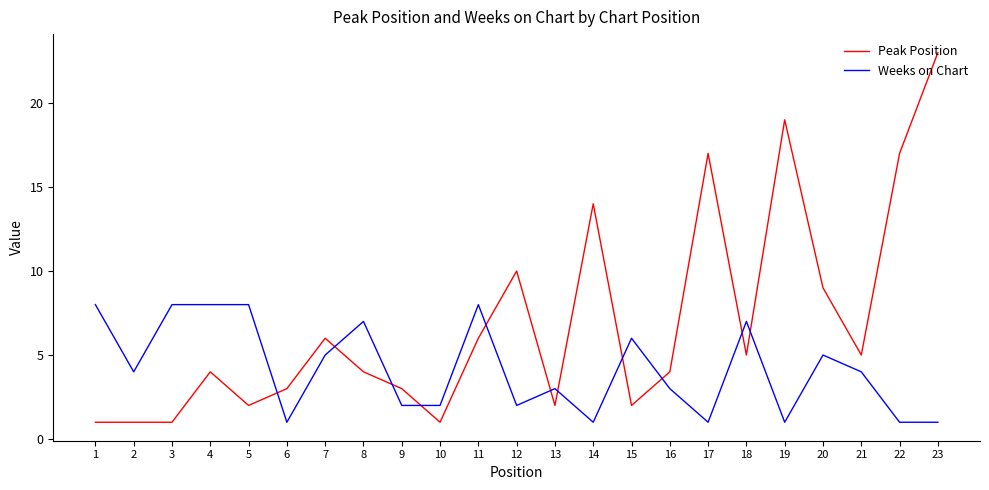

What is the minimum value for Weeks on Chart?

1